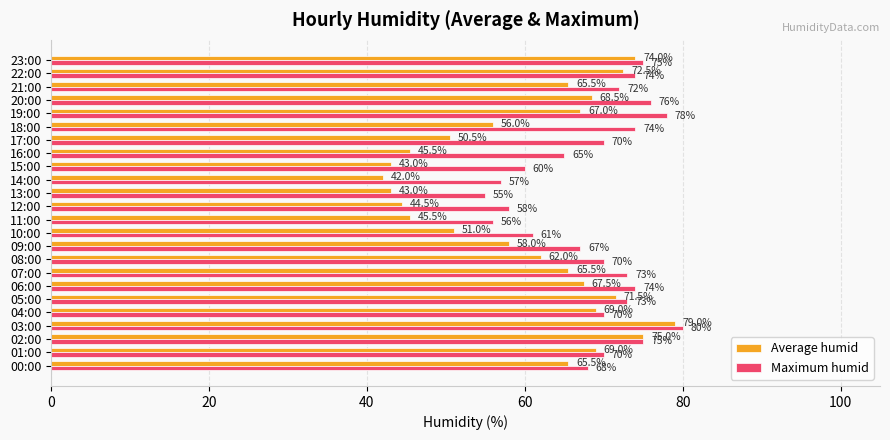

Is the value of Maximum humid at 23:00 greater than the value of Average humid at 09:00?

Yes